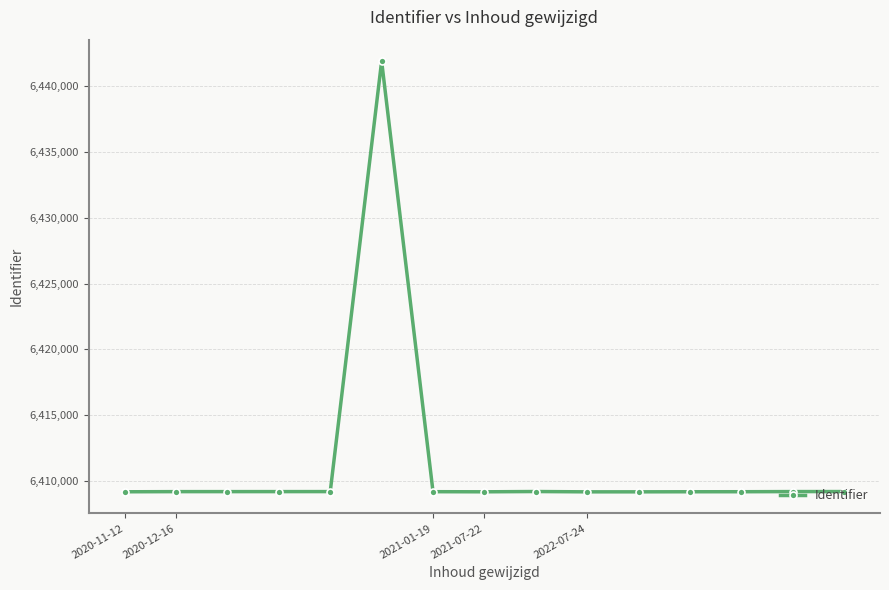

What is the maximum value shown in the chart?

6441922